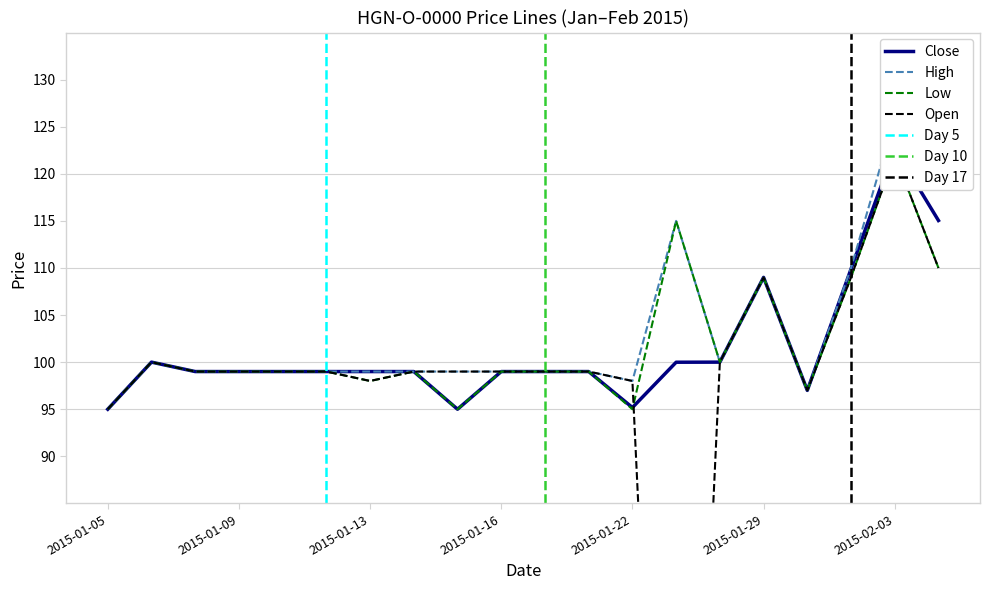

What is the difference between the maximum and minimum values in the Open series?

122.0